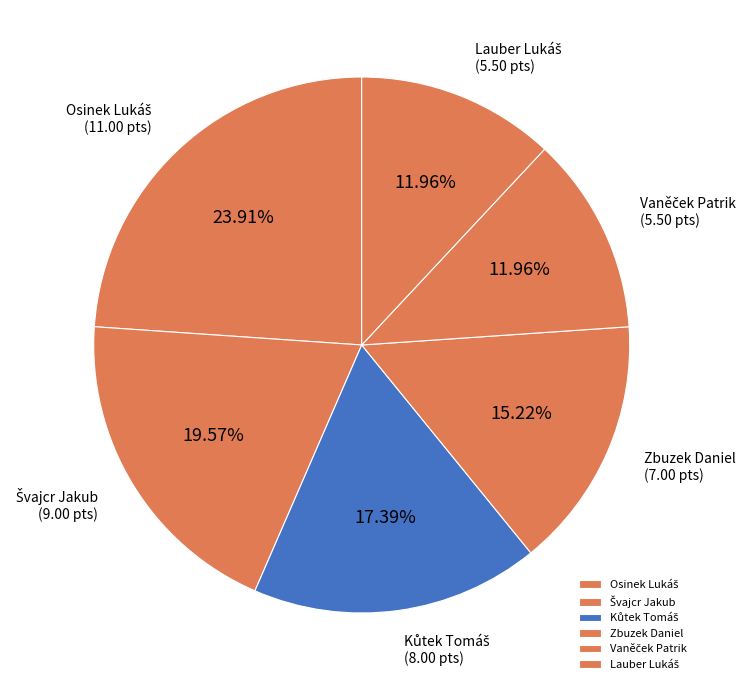

Is there a majority slice in this chart?

No